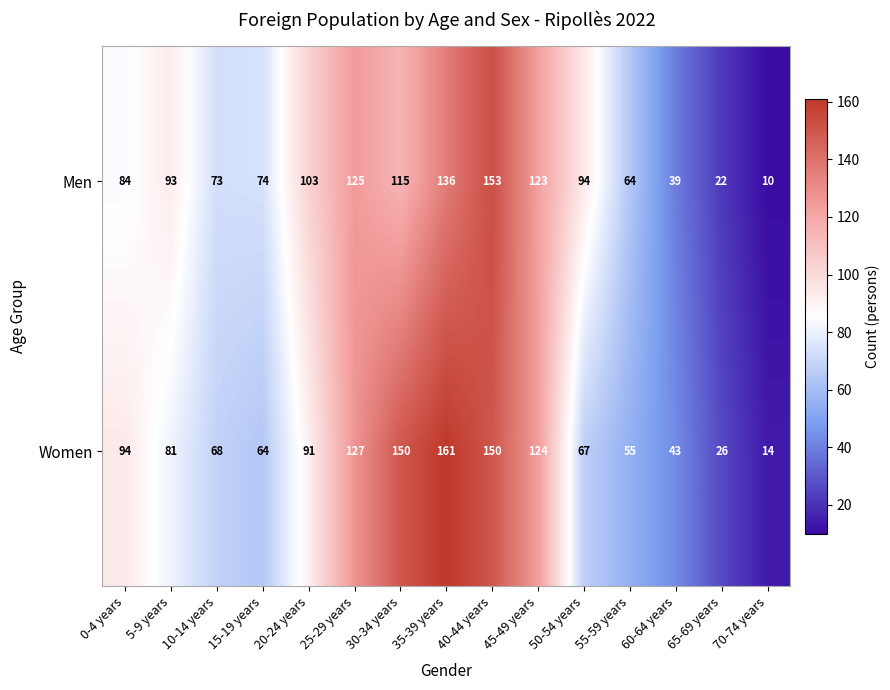

Is it true that Women equals 120 at 5-9 years?

False